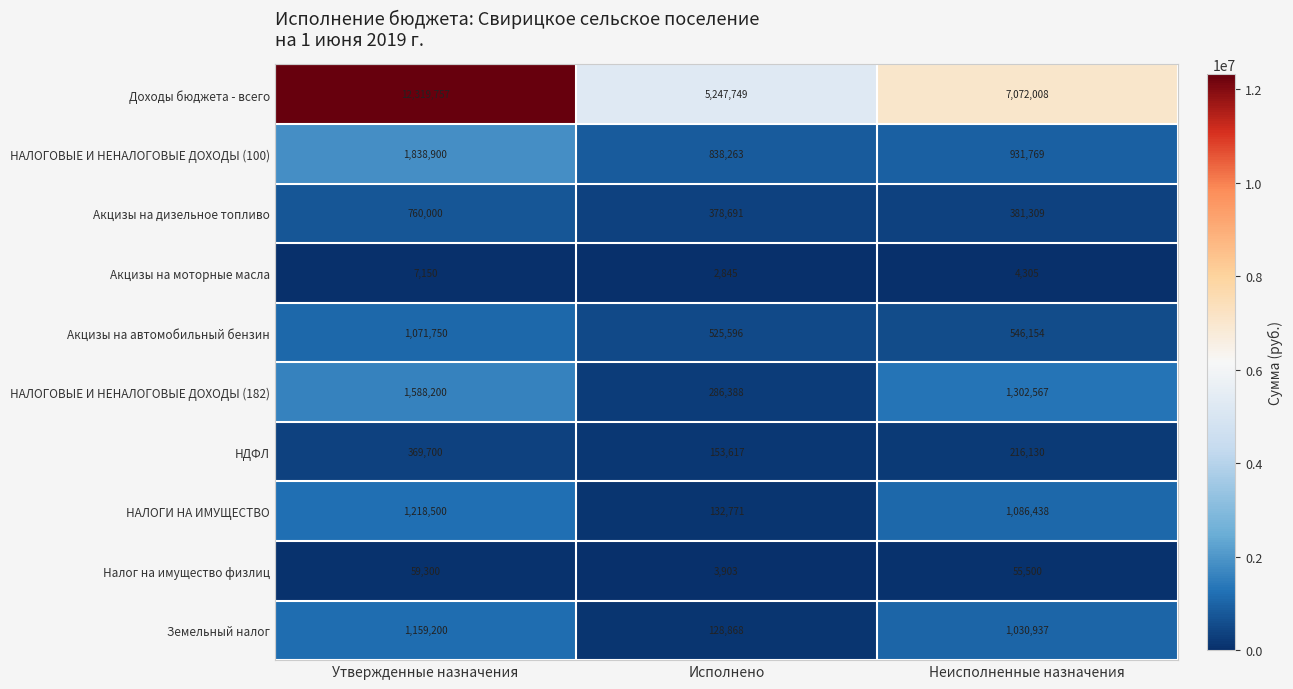

Is it true that Налог на имущество физлиц equals 30926 at Неисполненные назначения?

False